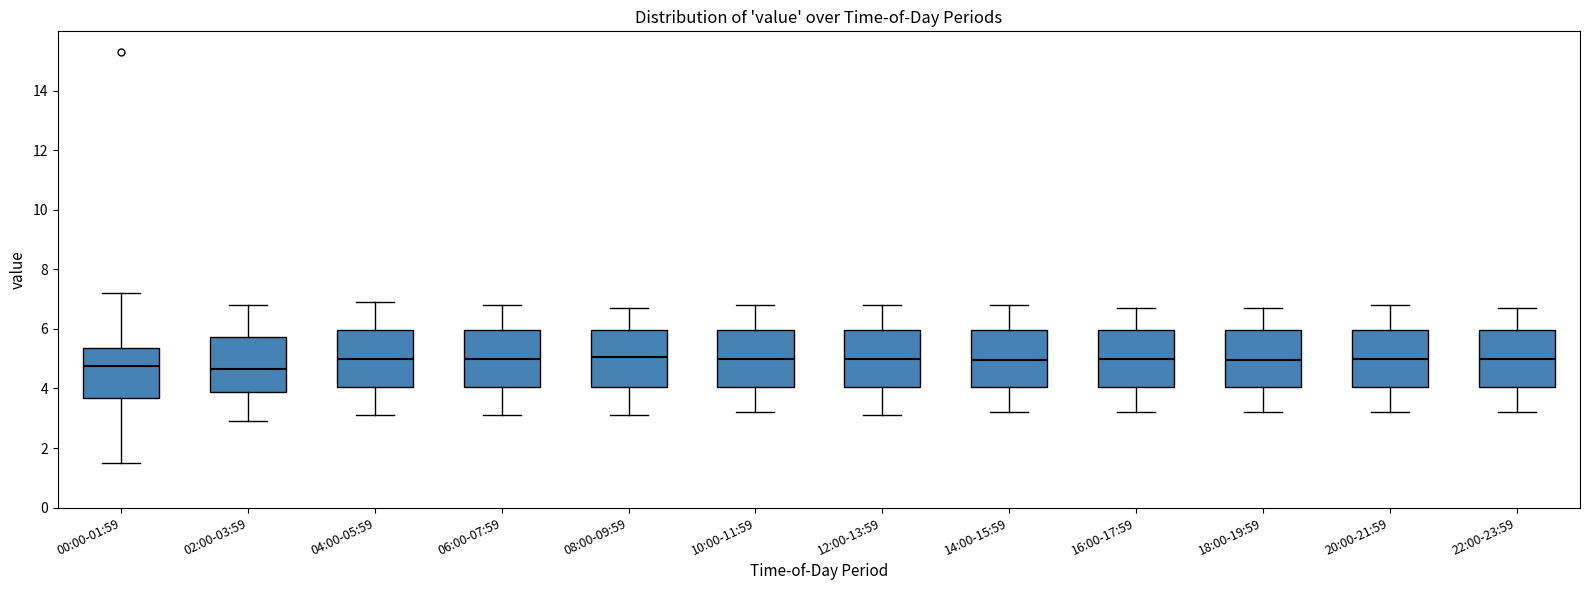

Where is the upper edge of the box for 16:00-17:59 on the y-axis? The values are not printed on the chart, so give them approximately, as read against the axis.

6.0